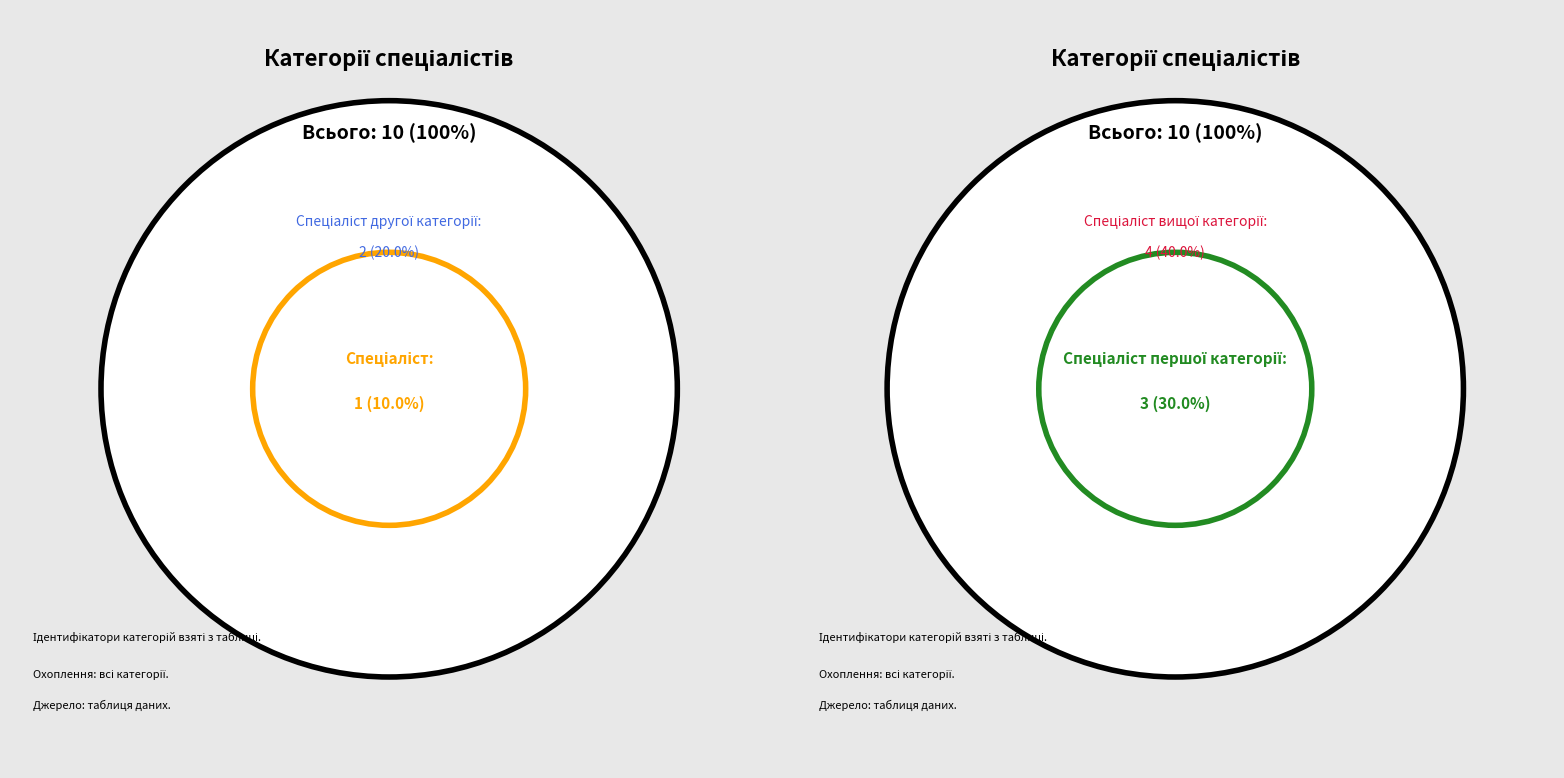

Is it true that Спеціаліст першої категорії is 22% of the pie?

False